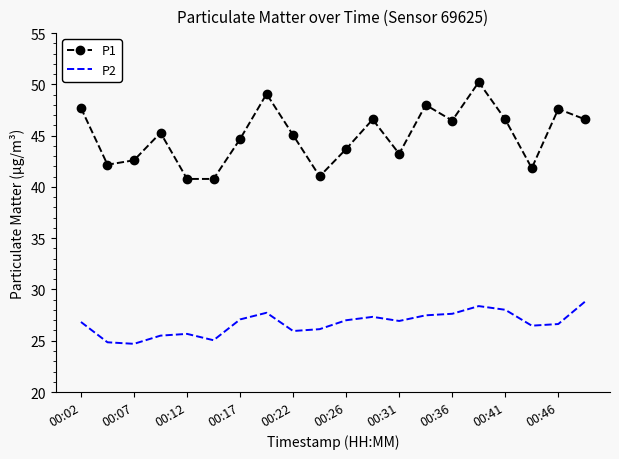

At how many categories does at least one series exceed 26?

20